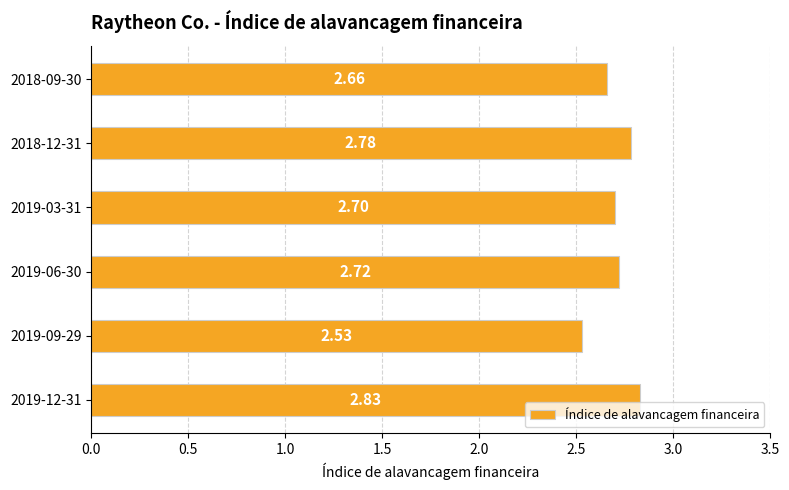

Between 2019-09-29 and 2019-06-30, which is larger?

2019-06-30